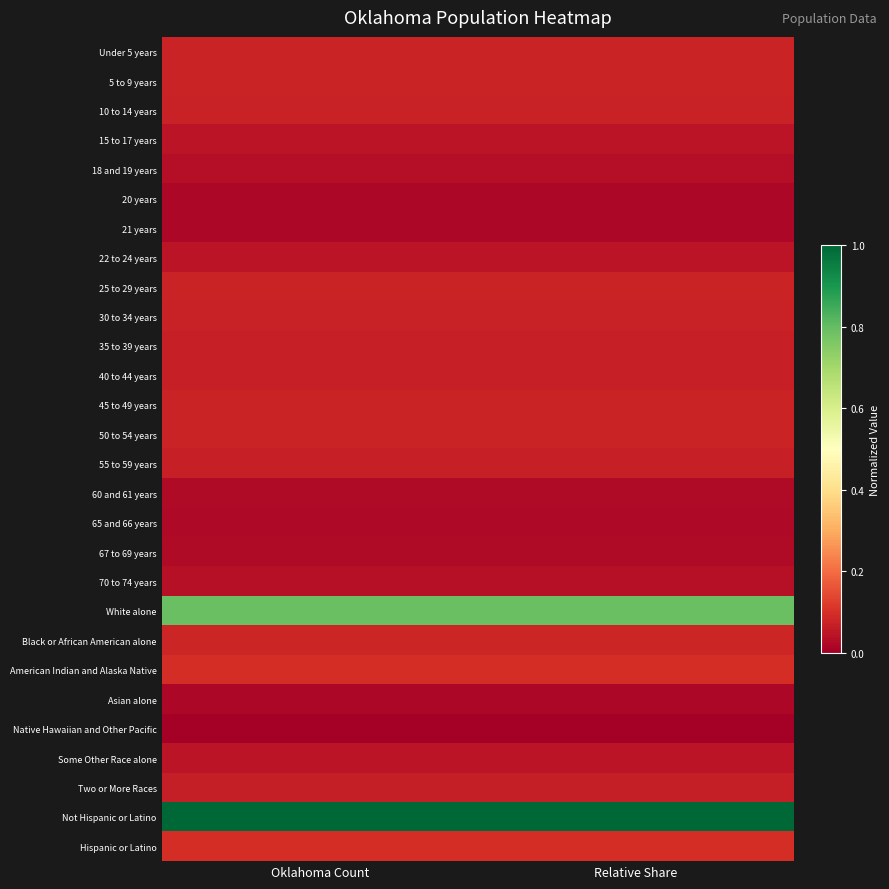

Which series has the largest total across all categories?

Not Hispanic or Latino